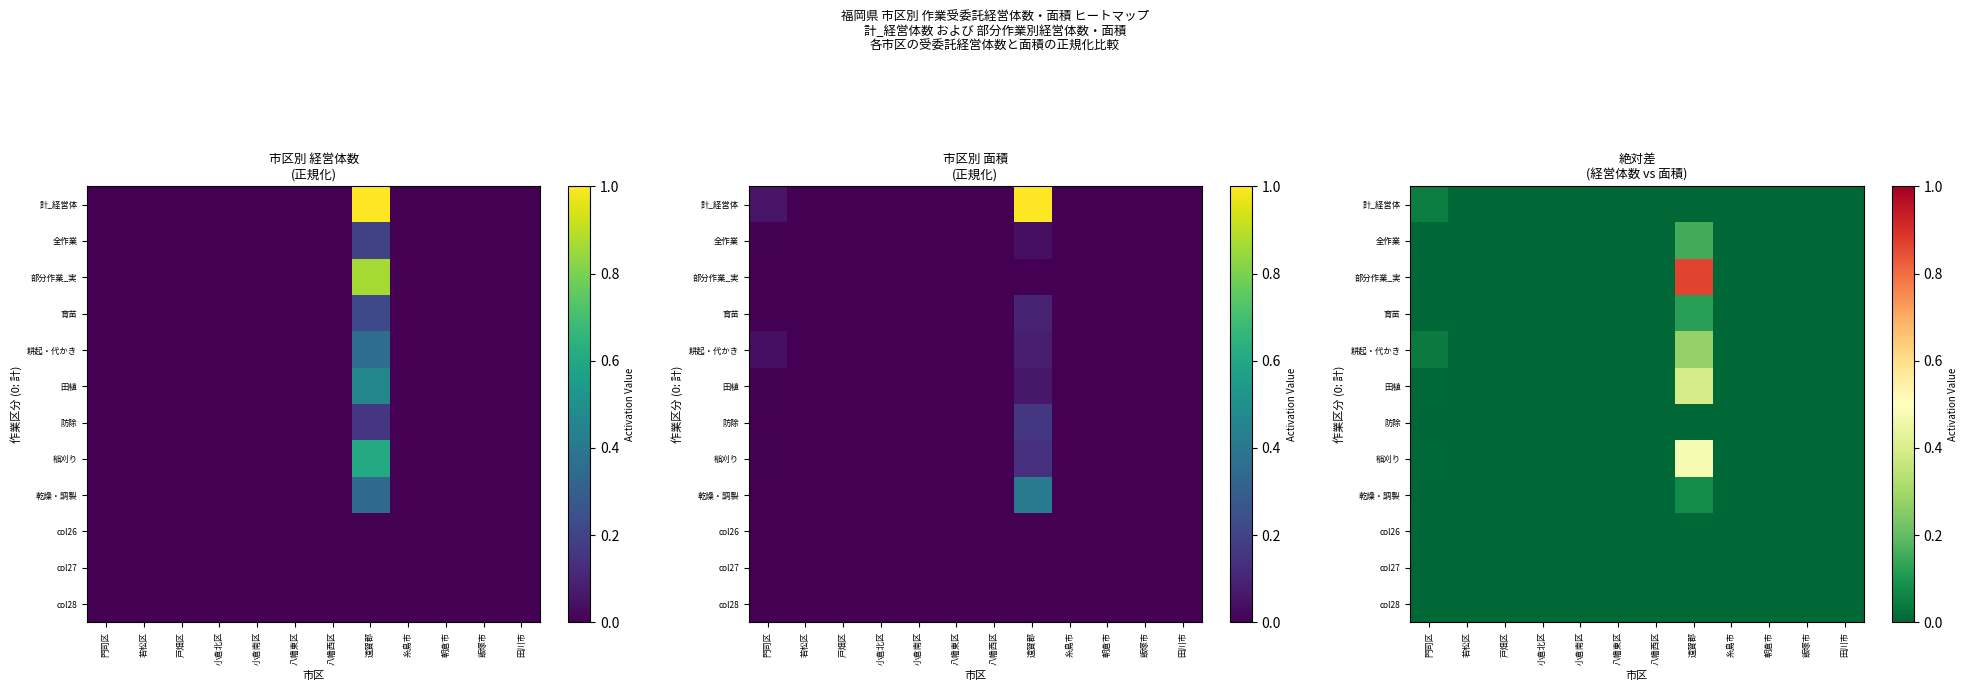

The value of 田植 at 小倉南区 is 0.3. True or false?

False